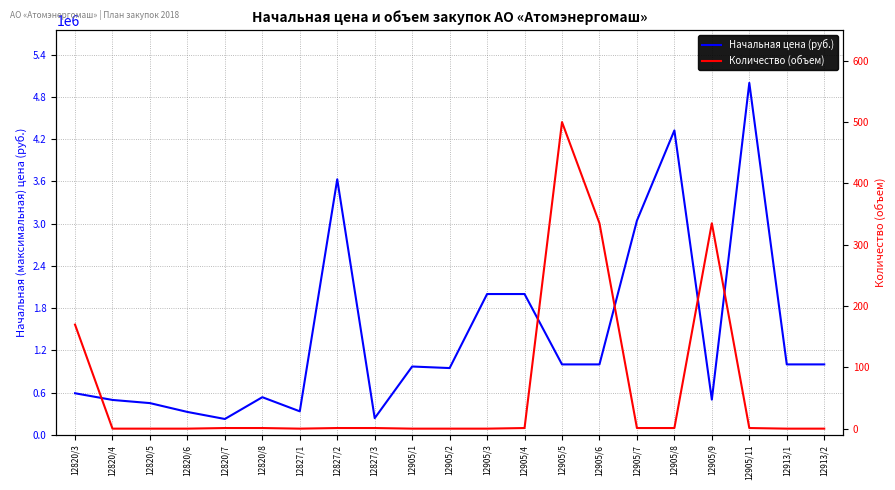

Which series has the largest range (max minus min)?

Начальная цена (тыс. руб.)